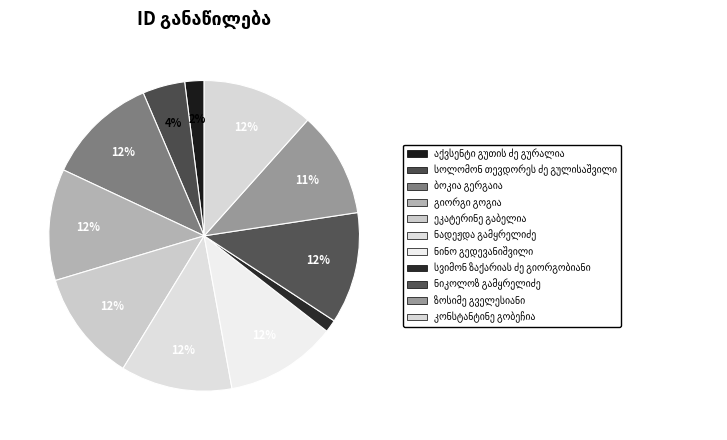

What percentage is the კონსტანტინე გობეჩია slice, to the nearest percent?

12%